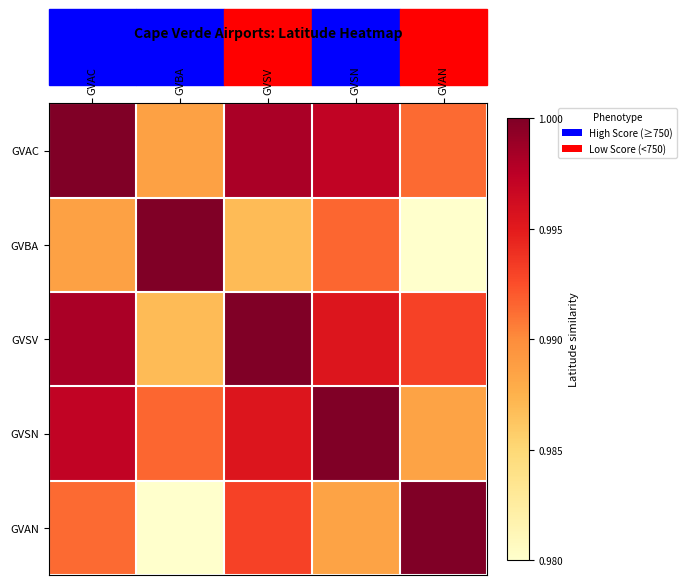

At how many categories does at least one series exceed 0?

5